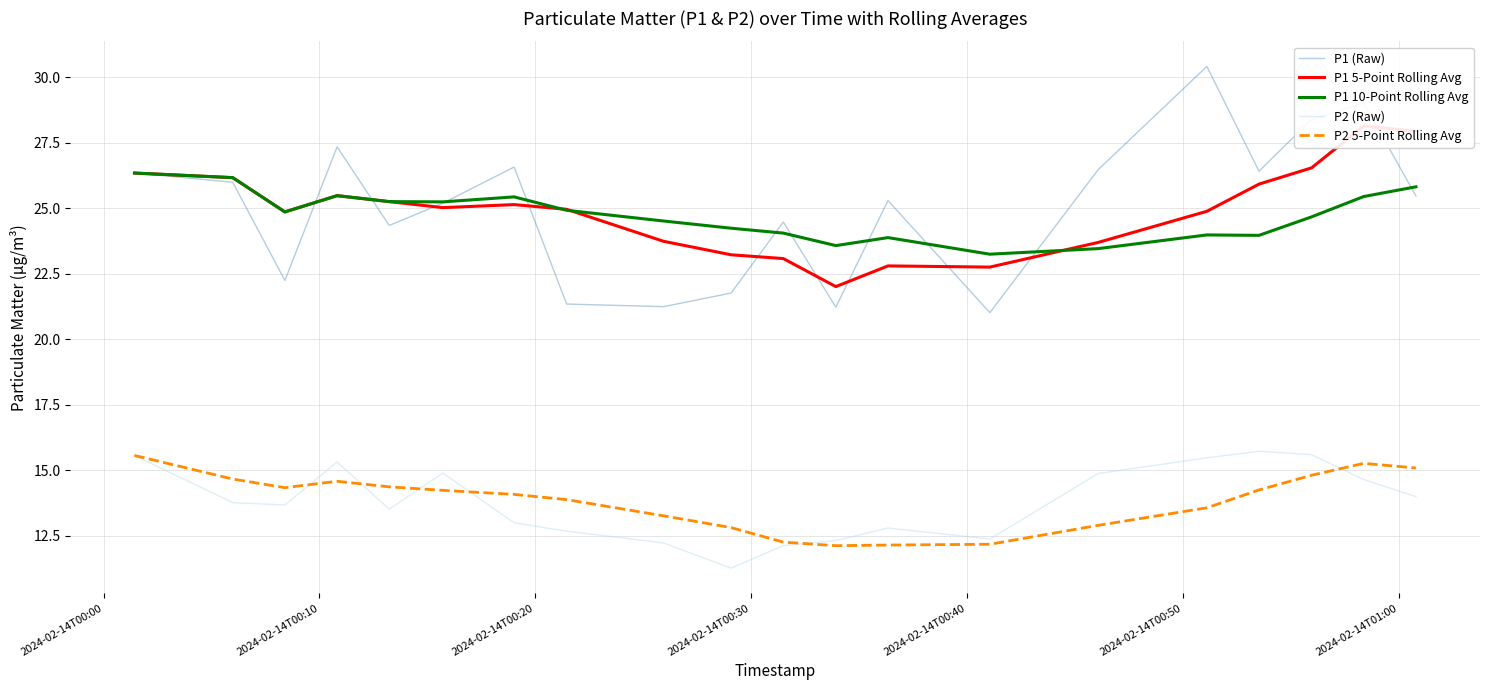

What is the value of the P1 5-Point Rolling Avg point at the 19th from the left?

28.1